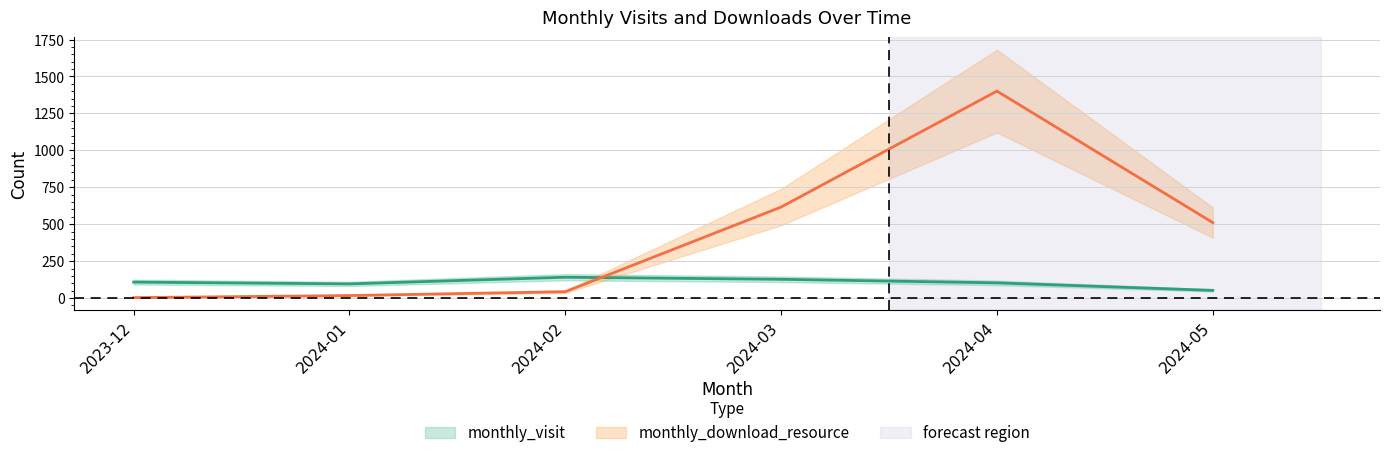

At which label does monthly_visit reach its peak?

2024-02